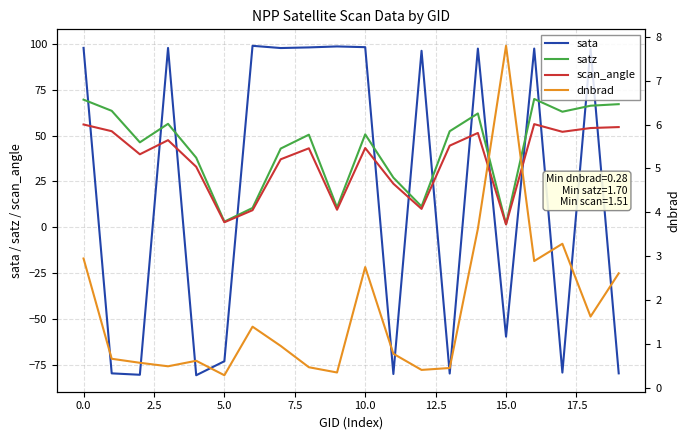

True or false: satz and scan_angle intersect in this chart.

False